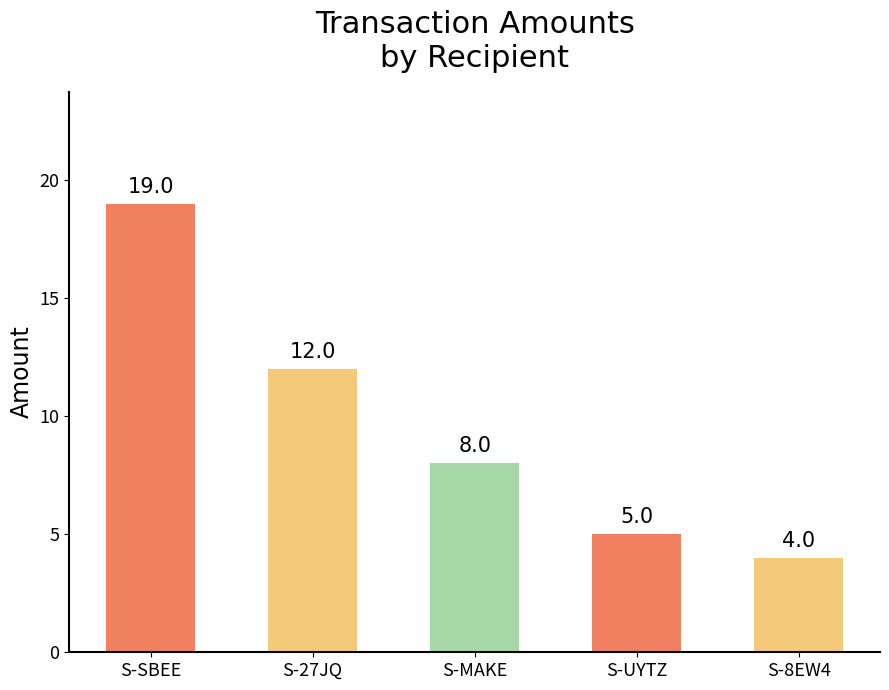

What is the change in value from S-27JQ to S-UYTZ?

-7